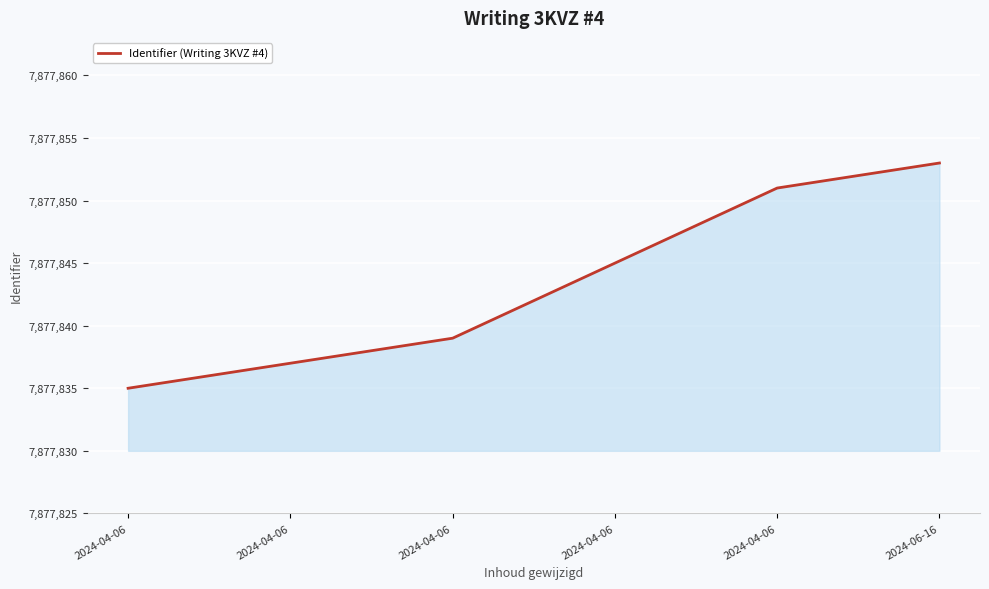

What is the difference between the maximum and second lowest values?

16